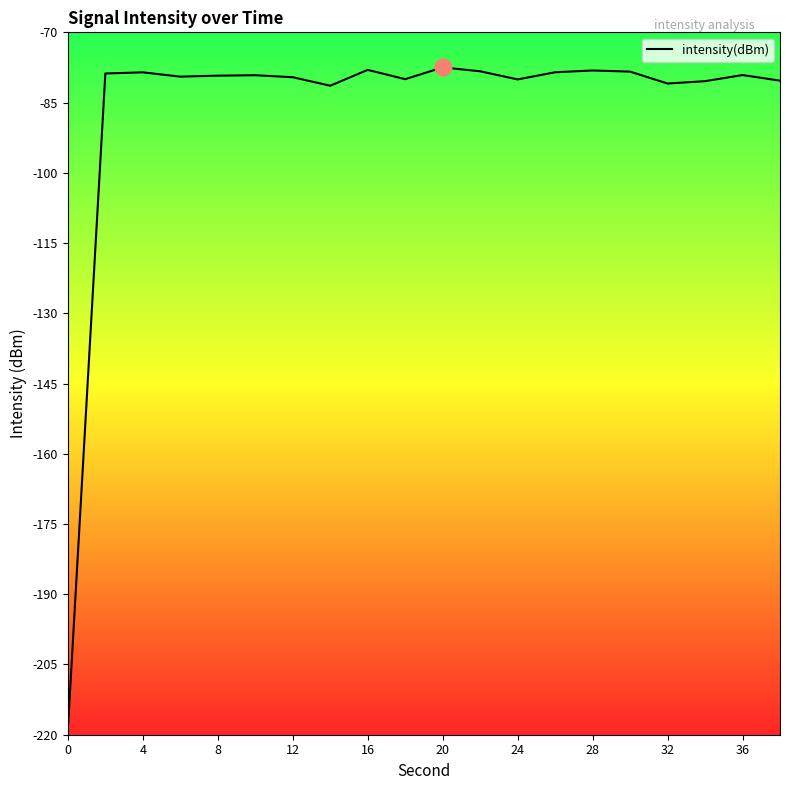

What is the maximum value shown in the chart?

-77.5